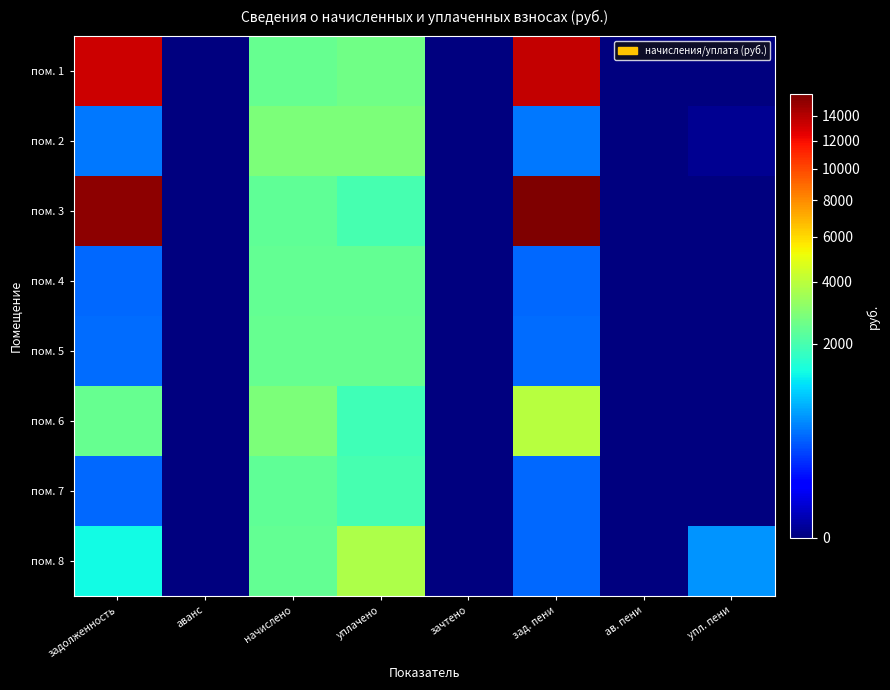

At which category does the chart reach its peak across all series?

зад. пени